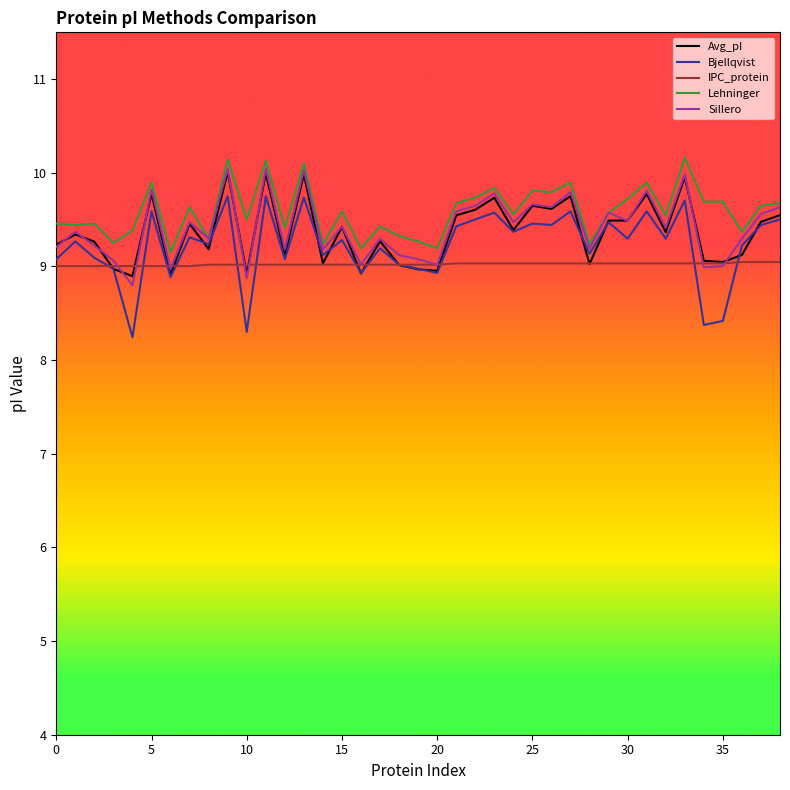

Which series has the largest range (max minus min)?

Bjellqvist